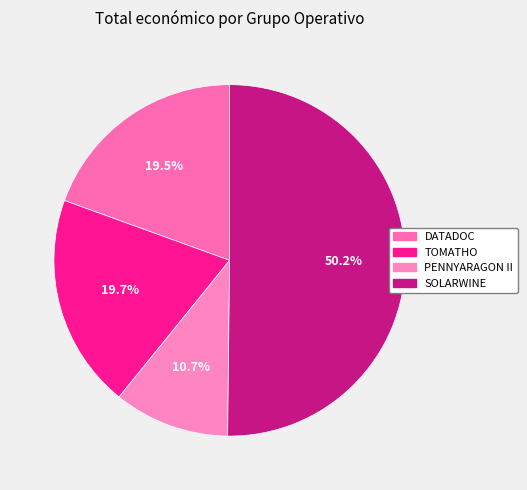

Approximately how many times larger is the value at DATADOC compared to SOLARWINE?

0.4